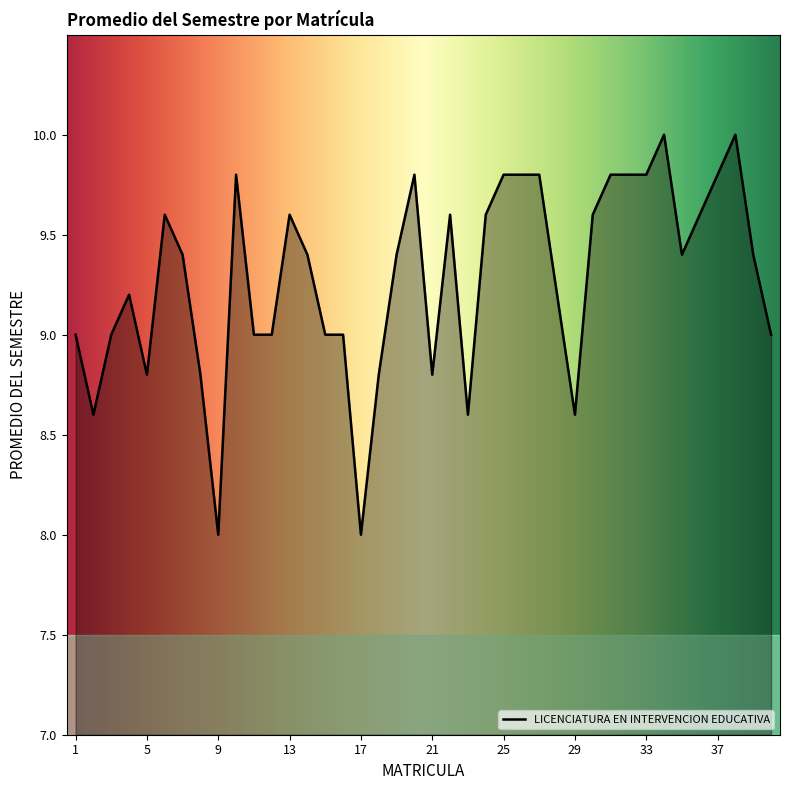

What is the difference between the maximum and minimum values?

2.0